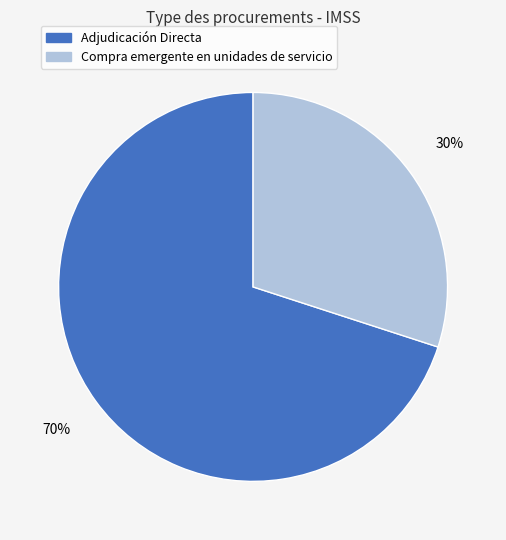

Rank the categories by value from lowest to highest.

Compra emergente en unidades de servicio, Adjudicación Directa